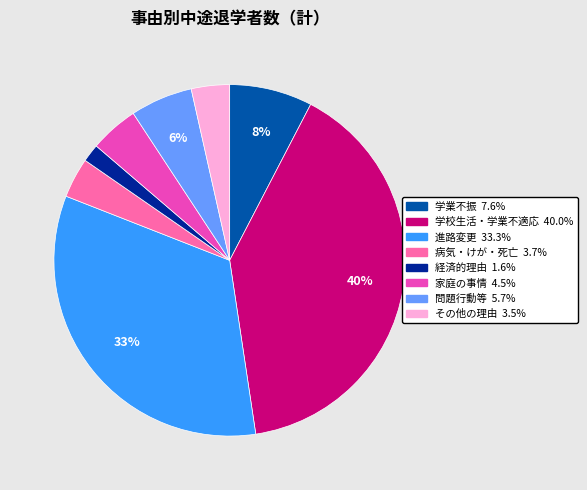

To the nearest percent, what percentage of the pie is 経済的理由?

2%